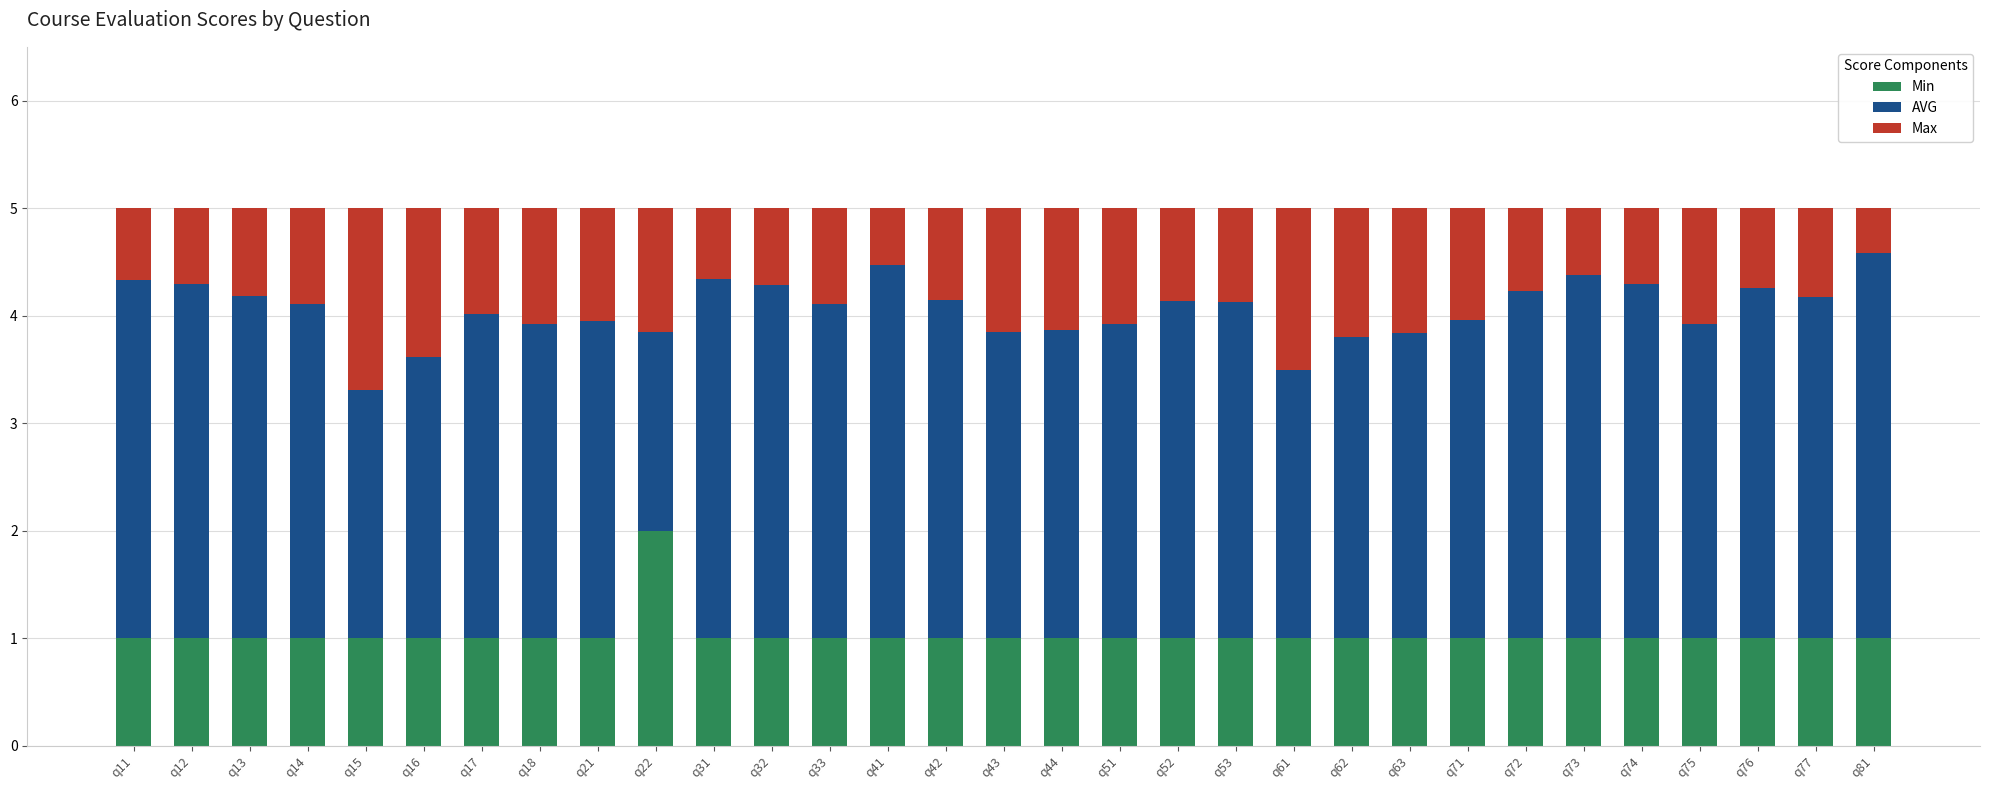

What is the highest value of the Min series?

2.0